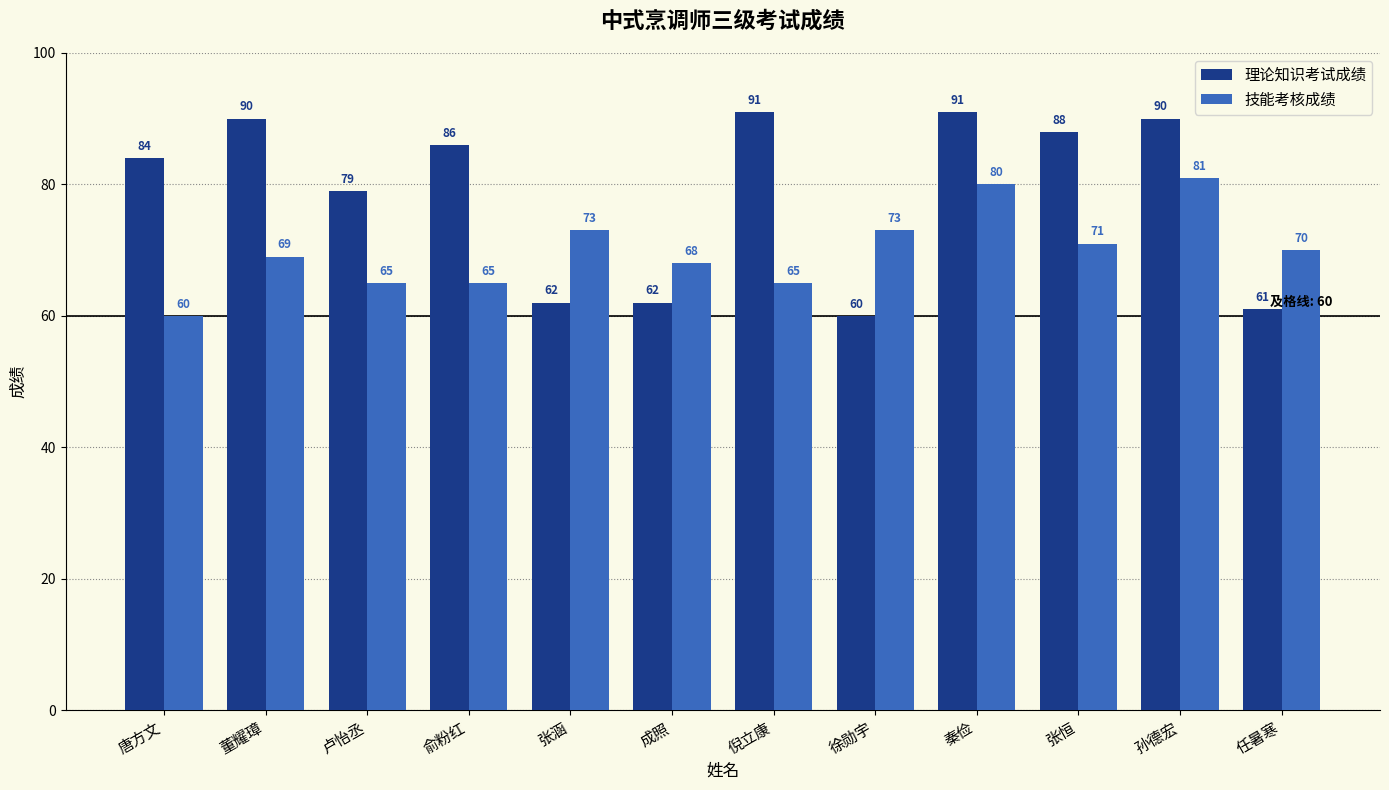

Reading right to left, list all the values displayed in this chart.

理论知识考试成绩: 任暑寒=61	孙德宏=90	张恒=88	秦俭=91	徐勋宇=60	倪立康=91	成照=62	张涵=62	俞粉红=86	卢怡丞=79	董耀璋=90	唐方文=84
技能考核成绩: 任暑寒=70	孙德宏=81	张恒=71	秦俭=80	徐勋宇=73	倪立康=65	成照=68	张涵=73	俞粉红=65	卢怡丞=65	董耀璋=69	唐方文=60